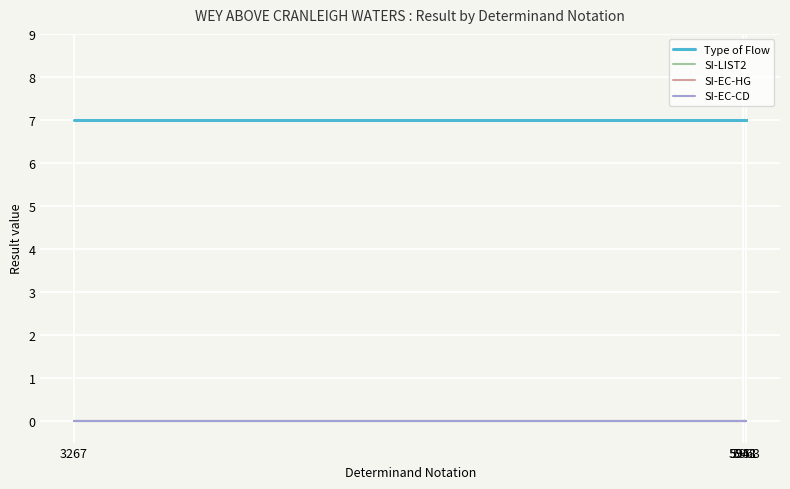

What is the difference between the highest and lowest values at 5951?

7